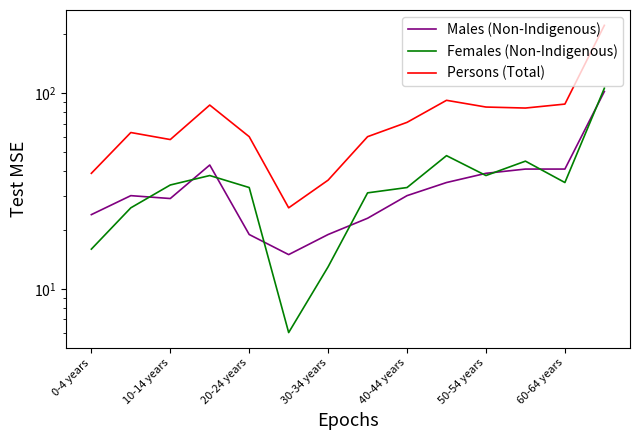

What is the maximum value for Males (Non-Indigenous)?

102